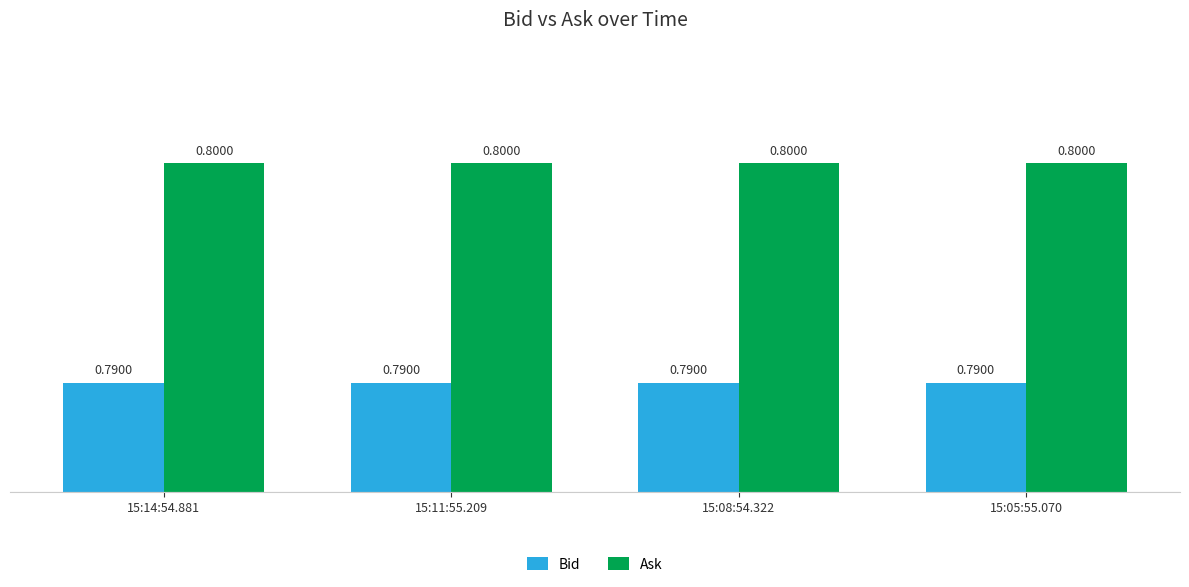

List the series in order of their overall mean, lowest first.

Bid, Ask